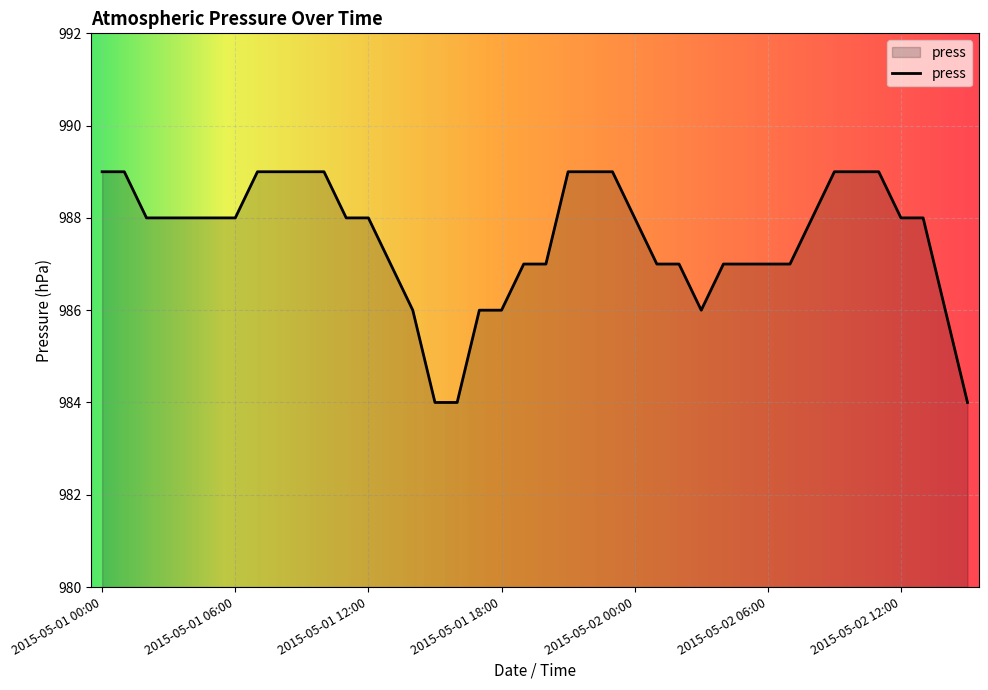

What is the difference between the maximum and minimum values?

5